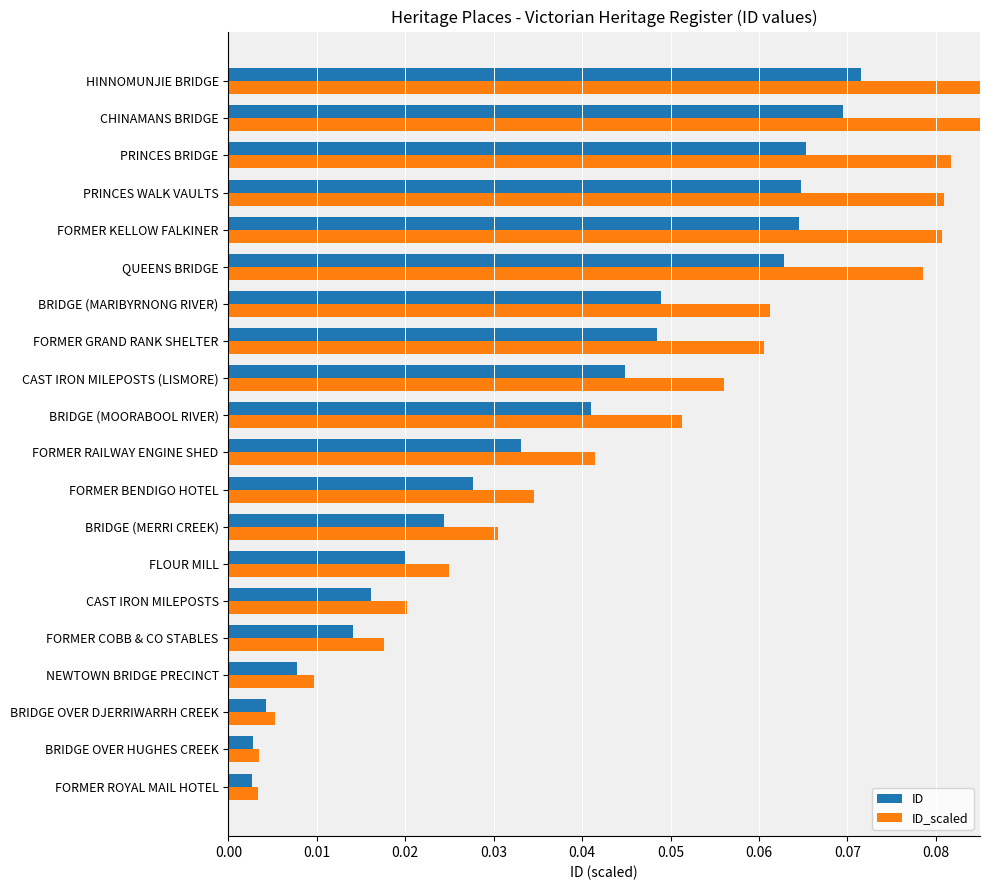

What is the difference between the second highest and second lowest values in the ID series?

0.1